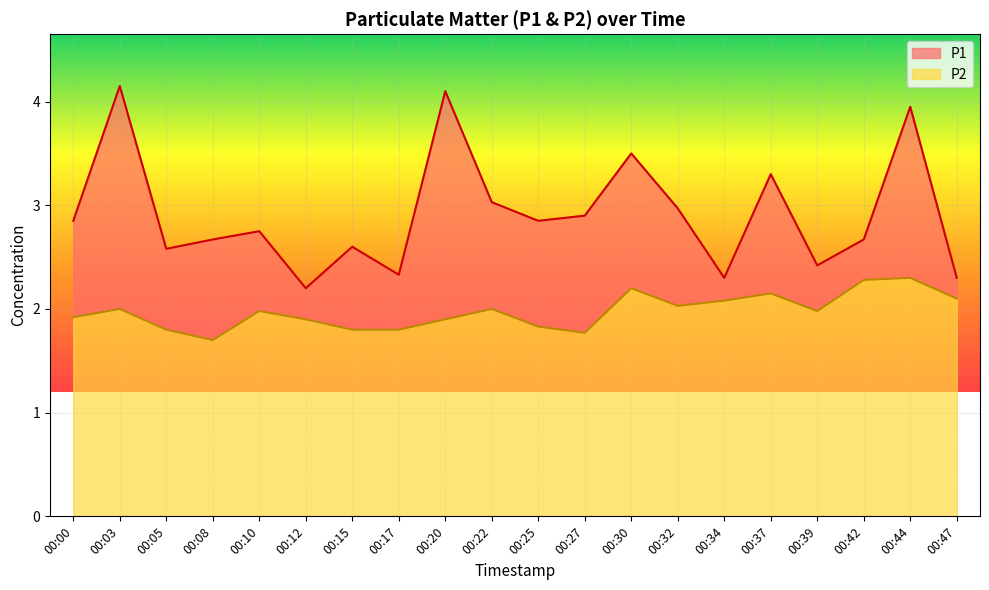

How many lines are shown in the chart?

2